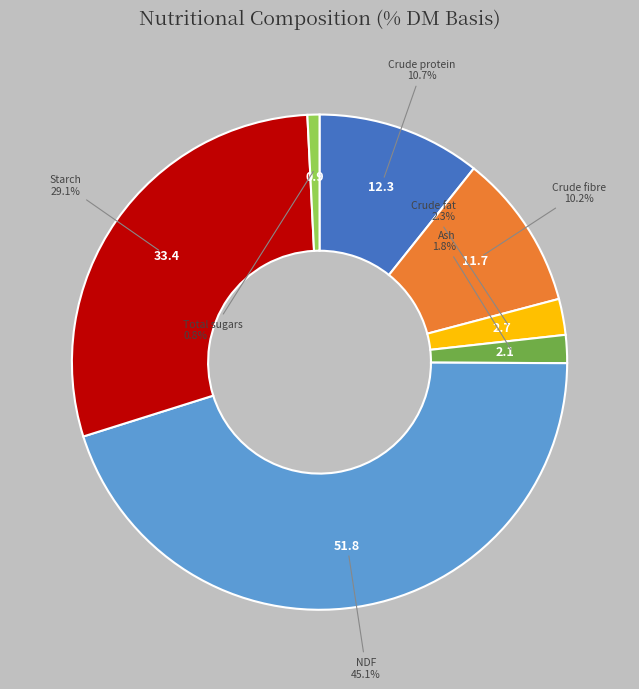

Is there any slice that represents more than half of the pie?

No